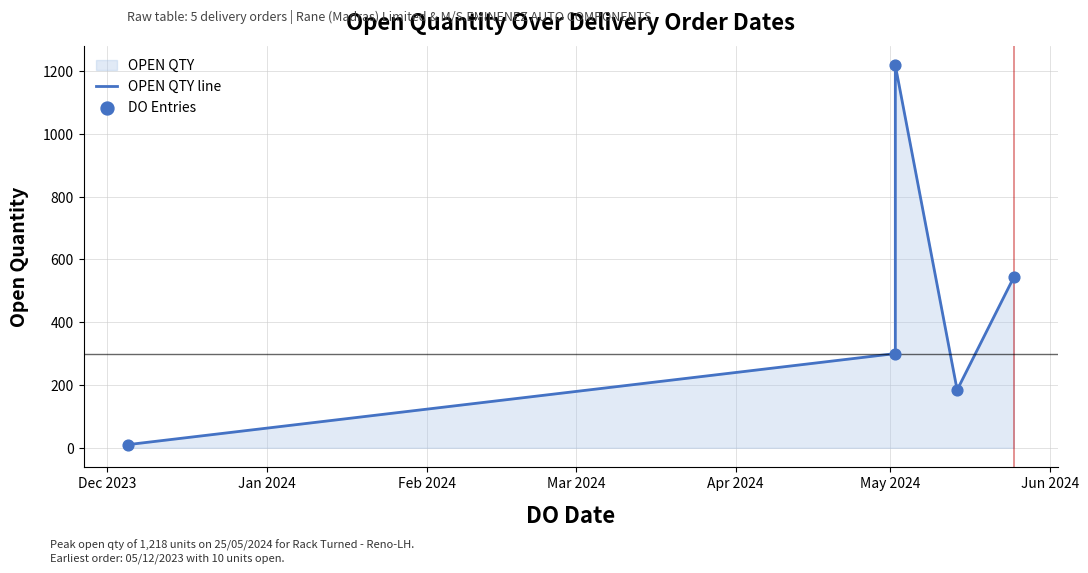

Which series contains the highest Y value?

OPEN QTY line